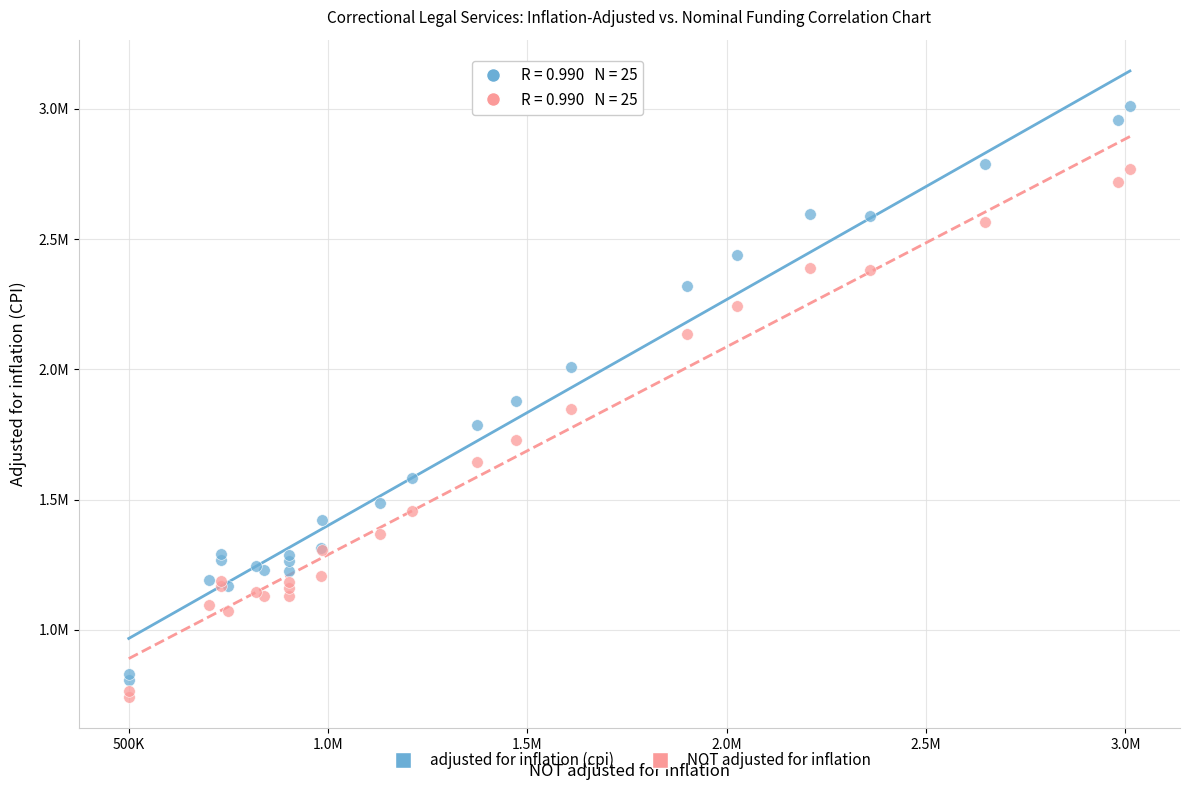

What are all the series names shown in the legend?

adjusted for inflation (cpi), NOT adjusted for inflation